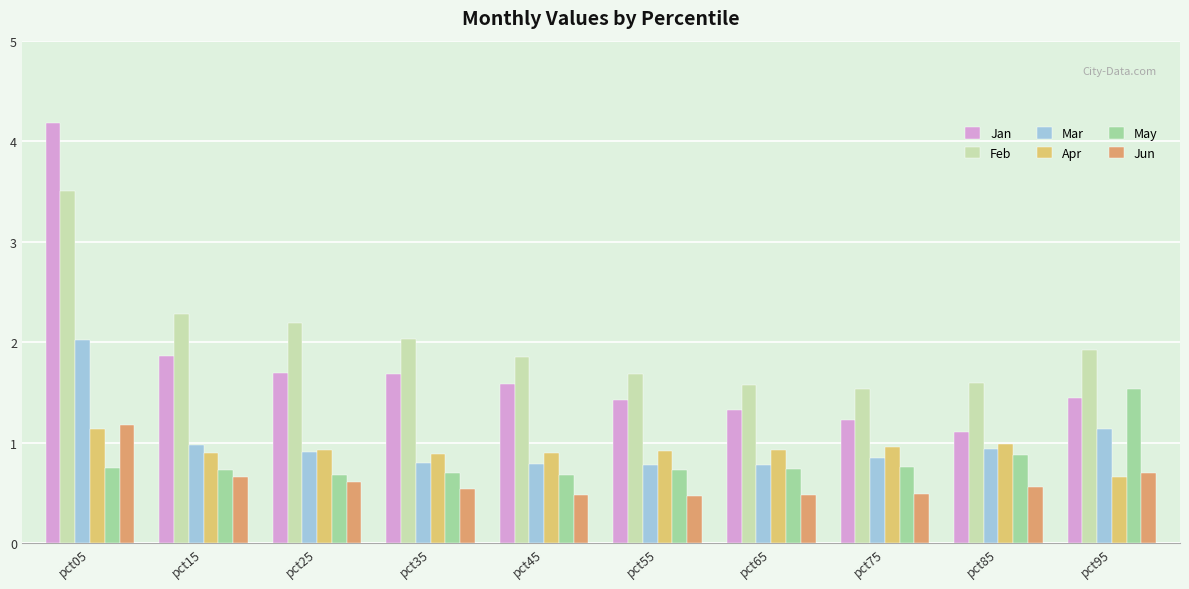

The value of Apr at pct25 is 1.4. True or false?

False